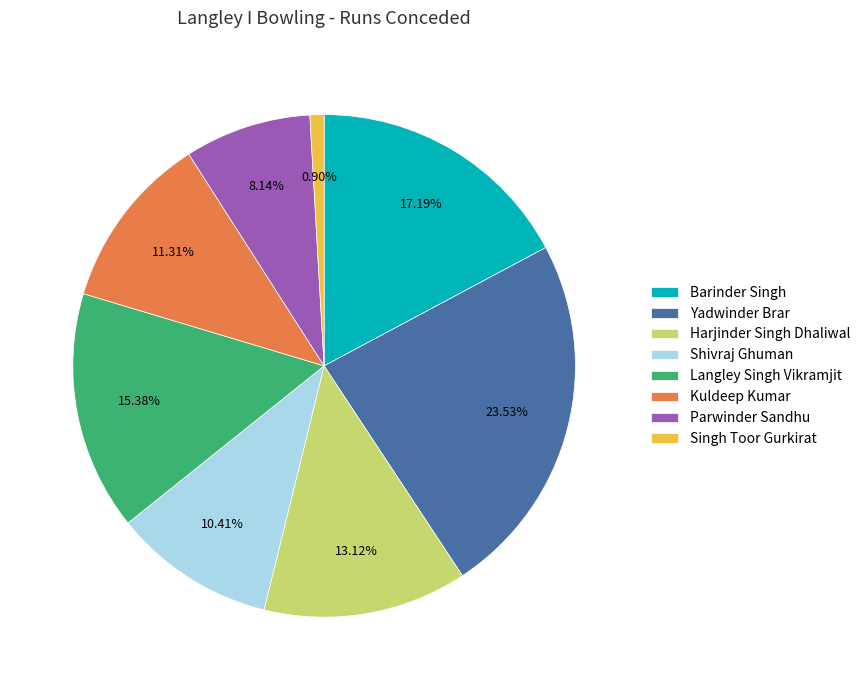

Rank the categories by value from lowest to highest.

Singh Toor Gurkirat, Parwinder Sandhu, Shivraj Ghuman, Kuldeep Kumar, Harjinder Singh Dhaliwal, Langley Singh Vikramjit, Barinder Singh, Yadwinder Brar